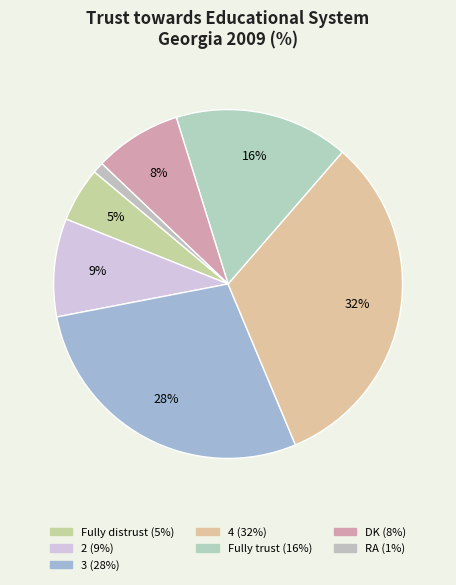

How many slices are in this pie chart?

7